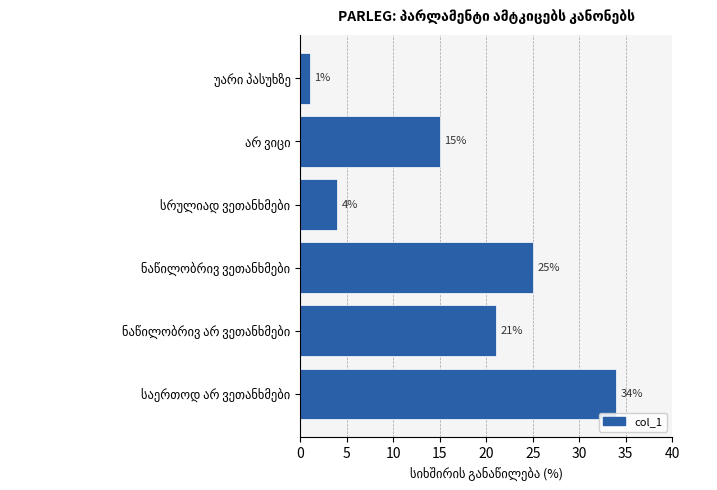

What is the maximum value shown in the chart?

34